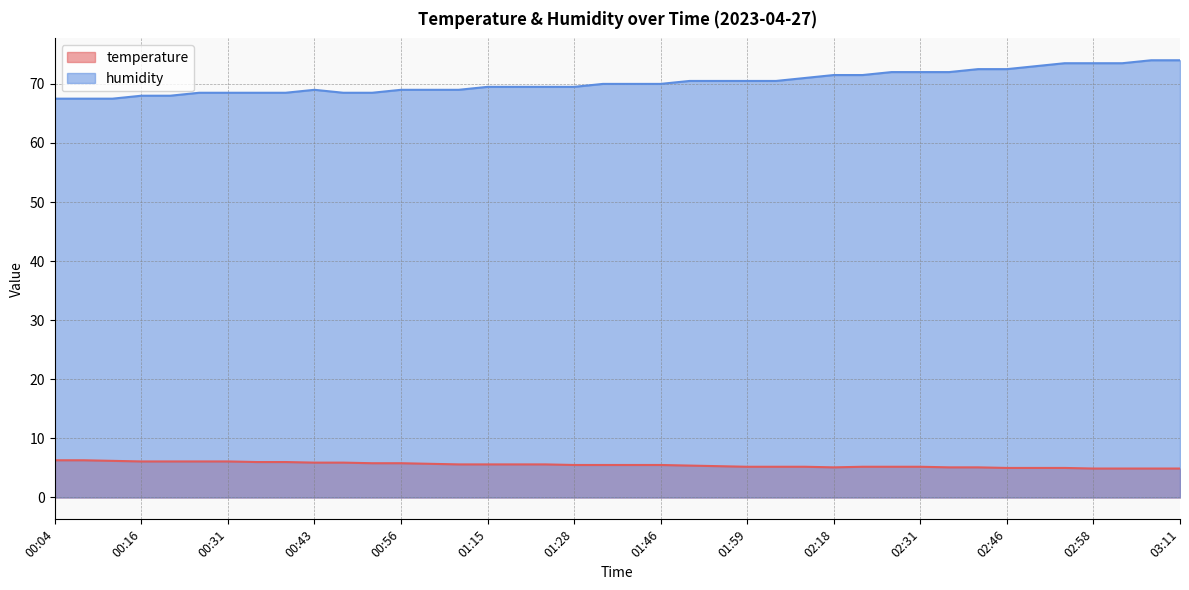

At which label does humidity reach its minimum?

00:04